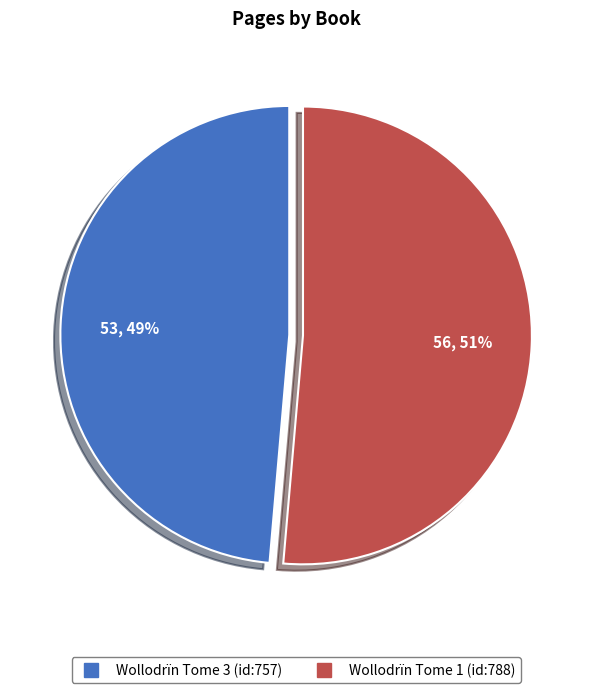

To the nearest percent, what portion does Wollodrïn Tome 1 (id:788) represent?

51%